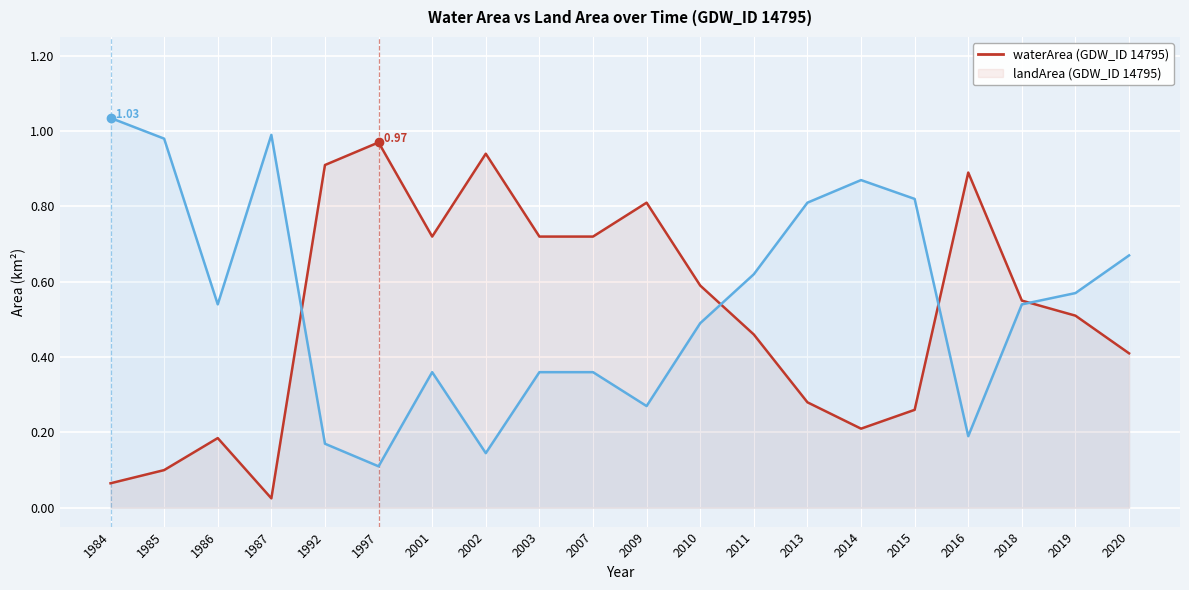

Reading left to right, list all the values displayed in this chart.

waterArea: 0.1	0.1	0.2	0.0	0.9	1.0	0.7	0.9	0.7	0.7	0.8	0.6	0.5	0.3	0.2	0.3	0.9	0.6	0.5	0.4
landArea: 1.0	1.0	0.5	1.0	0.2	0.1	0.4	0.1	0.4	0.4	0.3	0.5	0.6	0.8	0.9	0.8	0.2	0.5	0.6	0.7